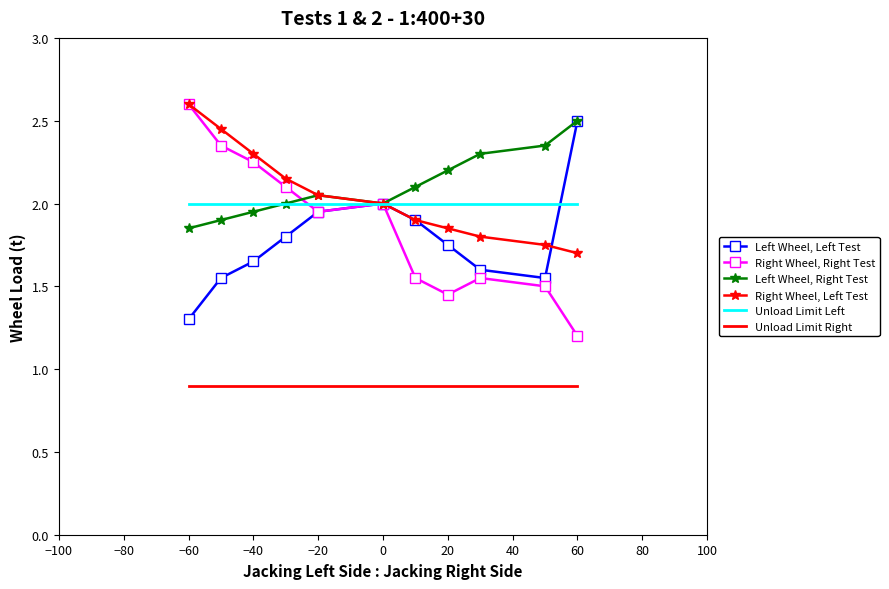

In Left Wheel, Left Test, how many points are lower than both neighbors (excluding endpoints)?

1